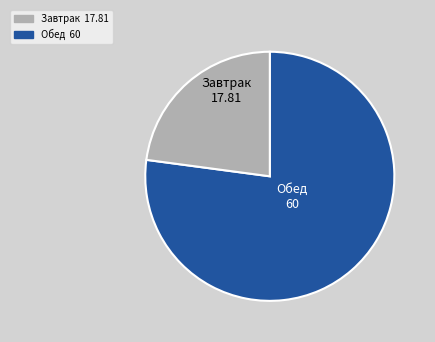

Is there any slice that represents more than half of the pie?

Yes